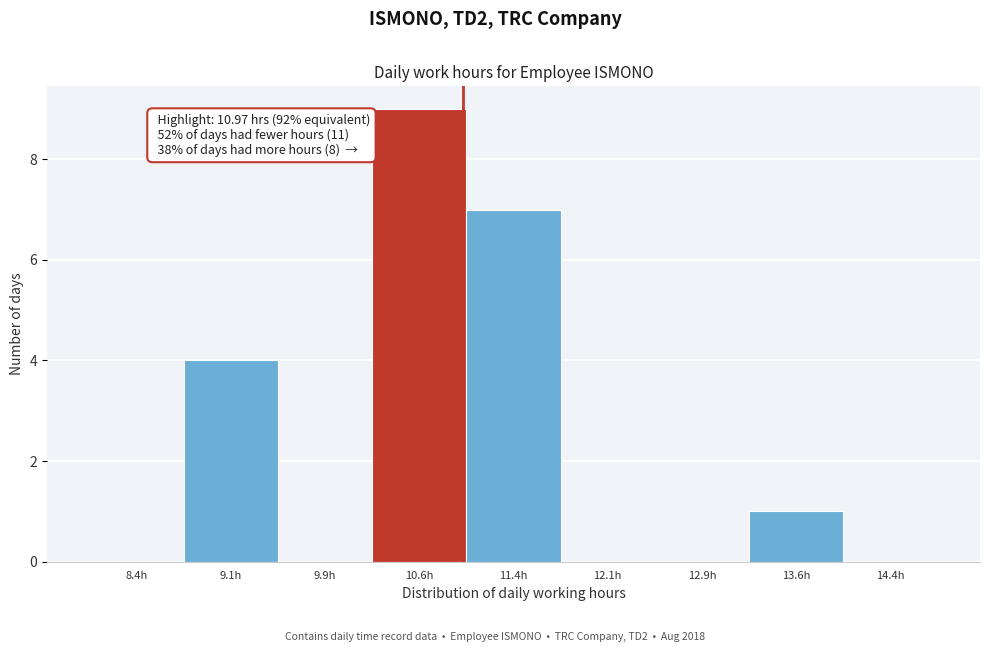

Over which range of the x-axis is the bar tallest?

10.25 to 11.00